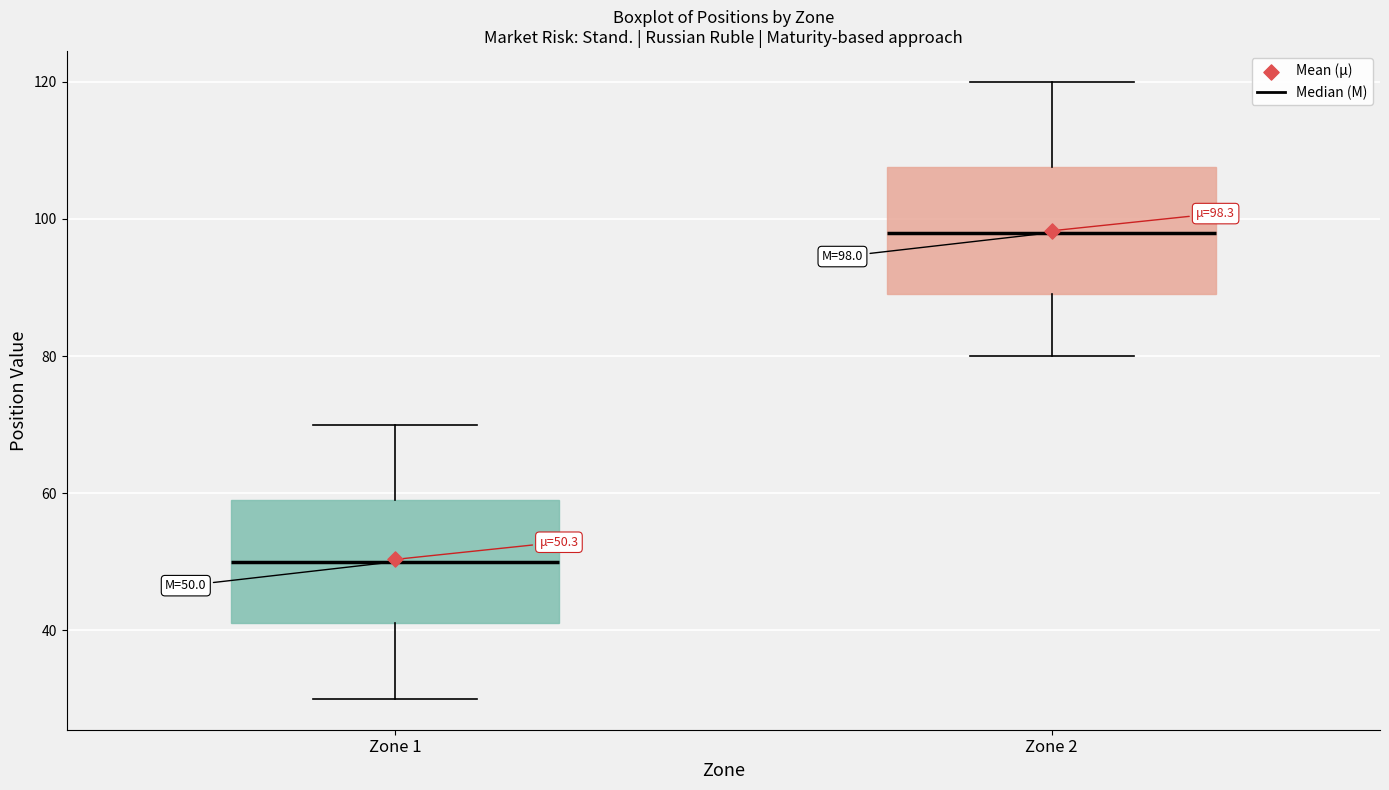

Which box has the lowest median line?

Zone 1